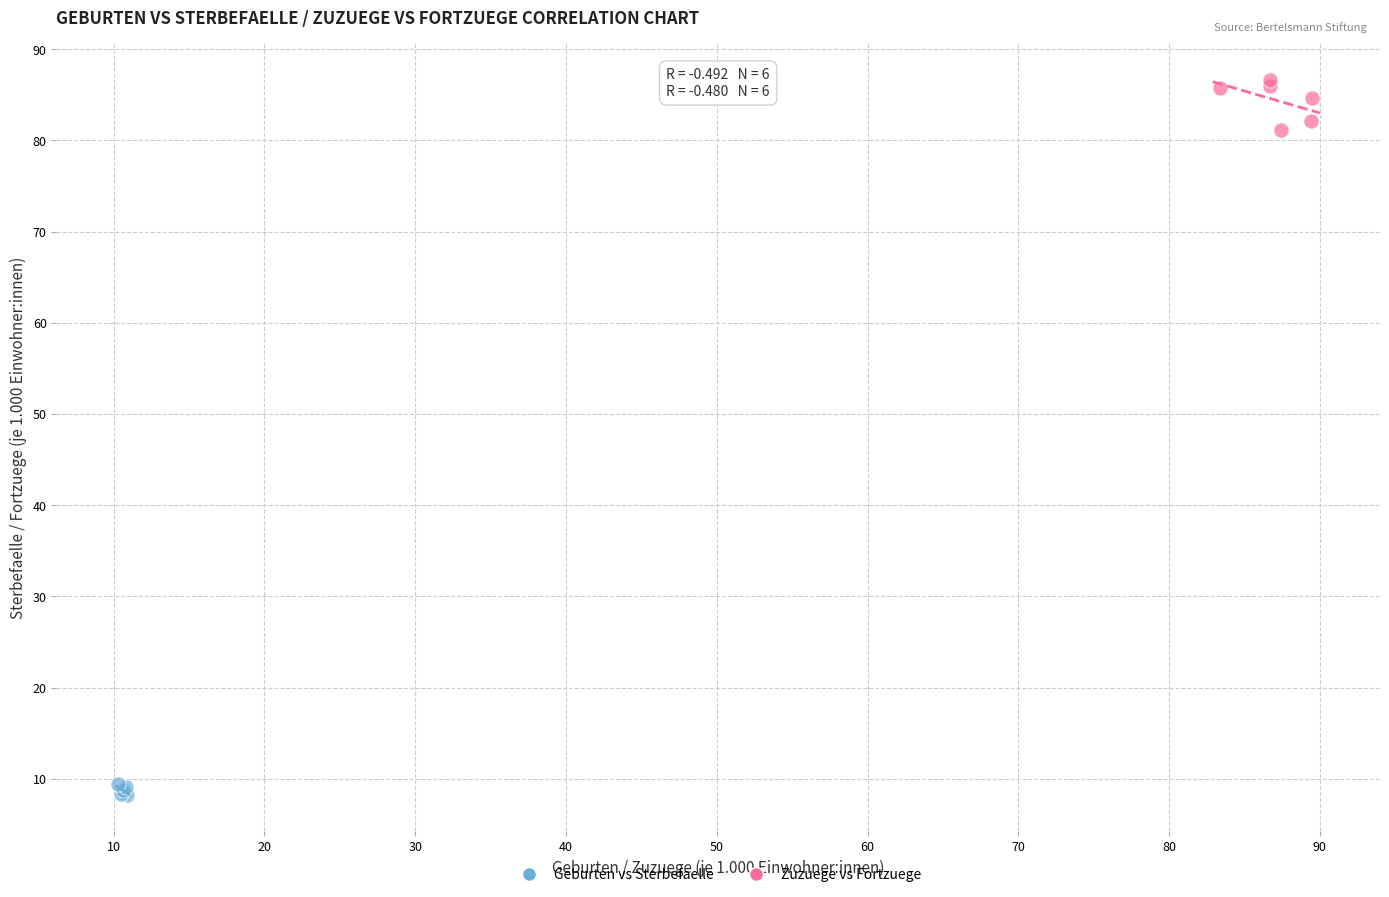

Which series has the largest Y range (max minus min)?

Zuzuege vs Fortzuege